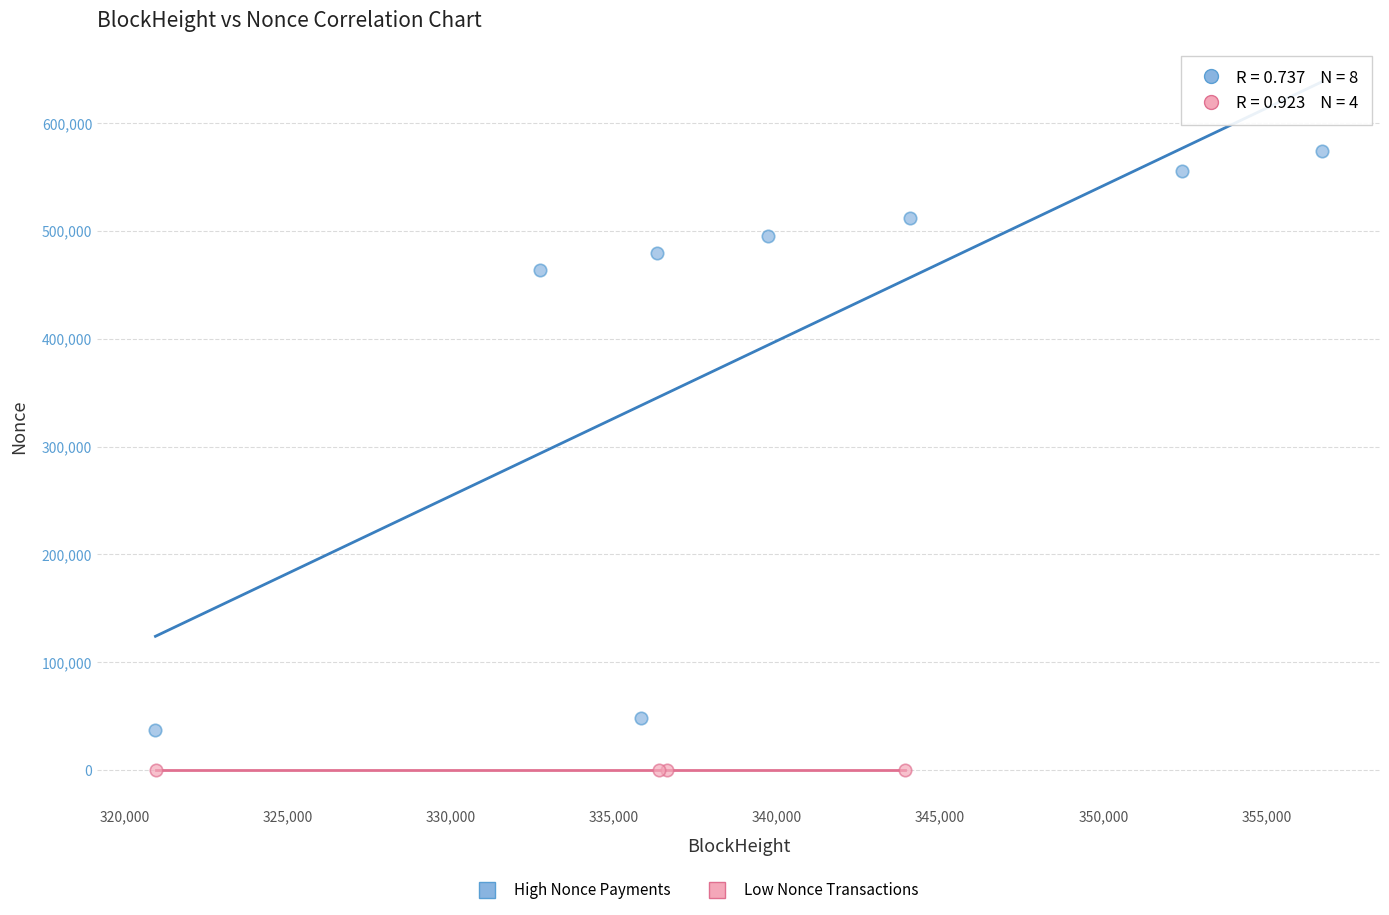

Which series contains the highest Y value?

High Nonce Payments